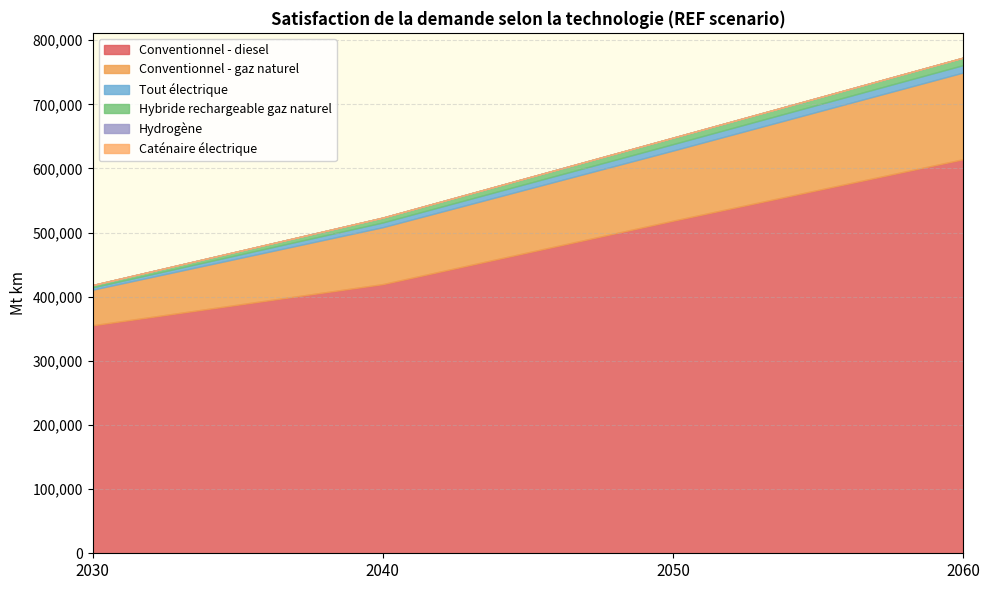

Does the chart have visible grid lines?

Yes